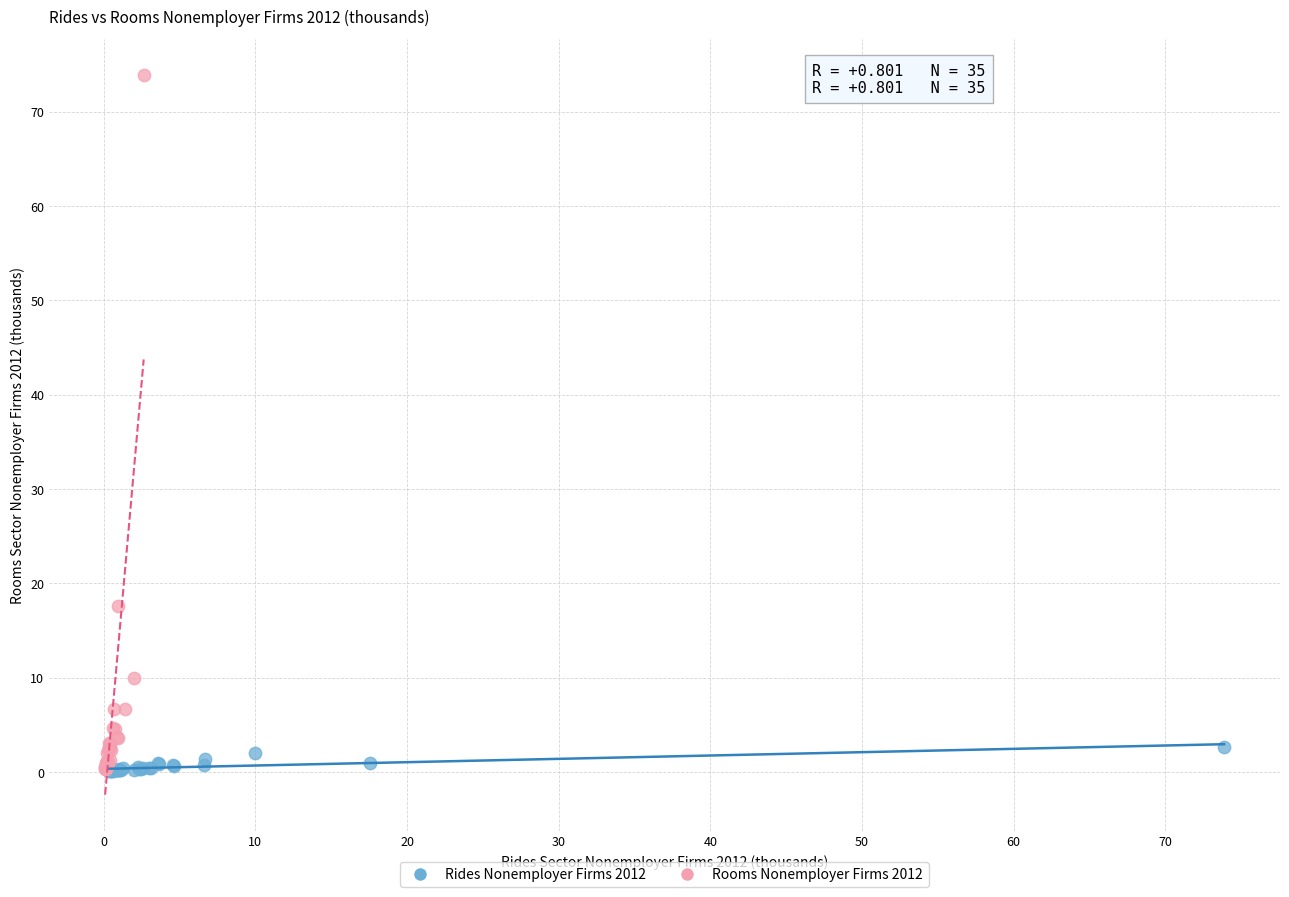

Which series reaches the maximum Y coordinate?

Rooms Nonemployer Firms 2012